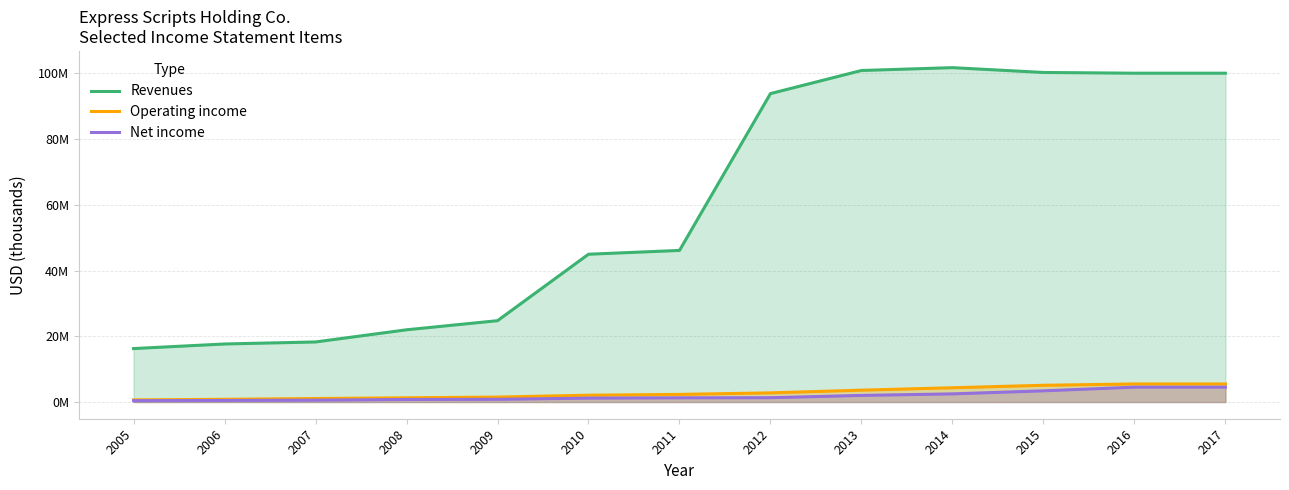

List the series in order of their peak value, lowest first.

Net income, Operating income, Revenues